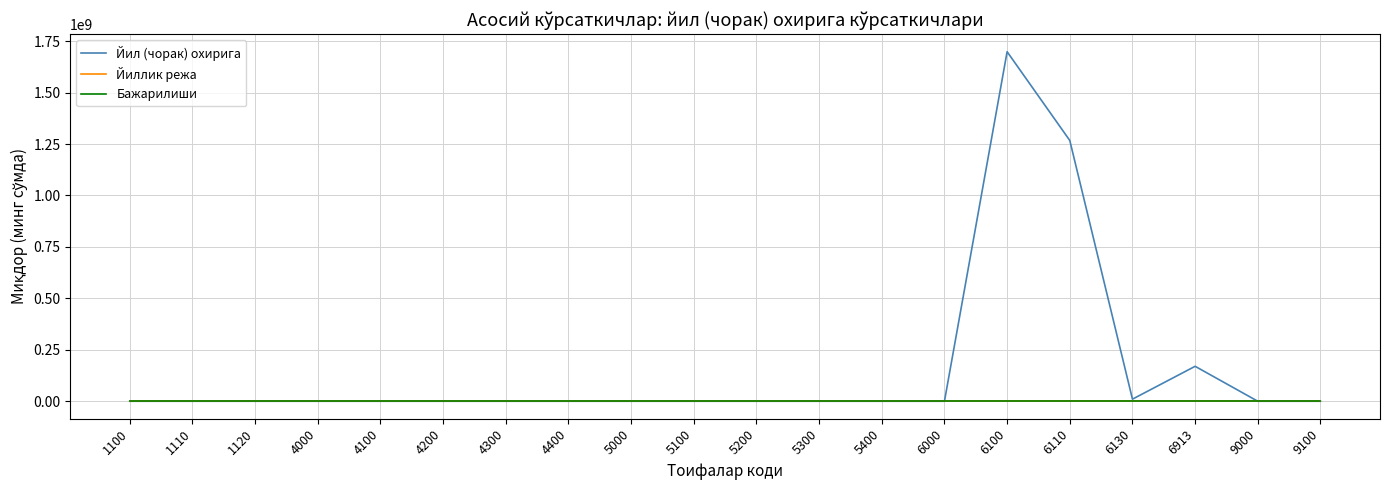

Is the value of Йиллик режа at 9000 greater than the value of Йил (чорак) охирига at 6100?

No